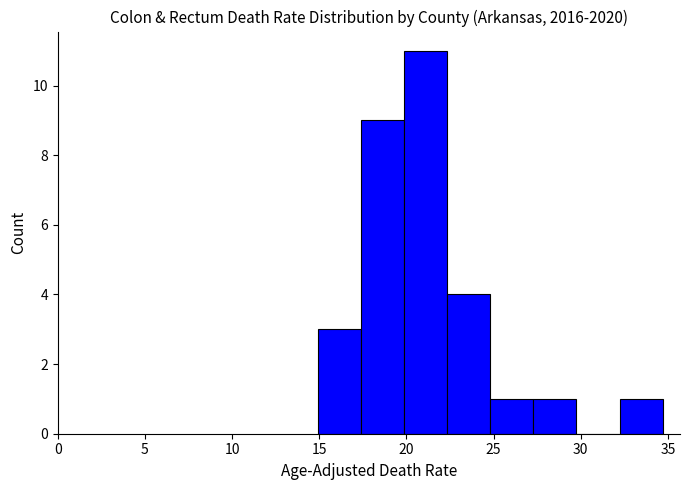

What is the height of the bar covering 27.5 to 30.0 on the x-axis? Neither the bar edges nor the heights are printed on the chart, so give them approximately, as read against the axes.

1